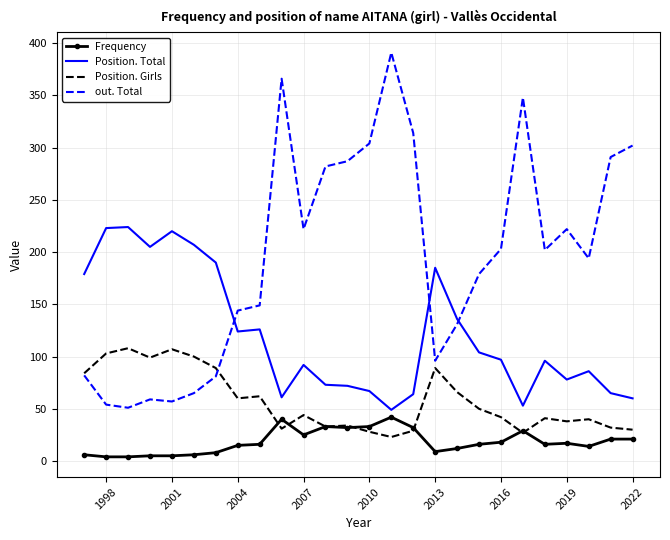

Which series has the widest spread of values?

out. Total